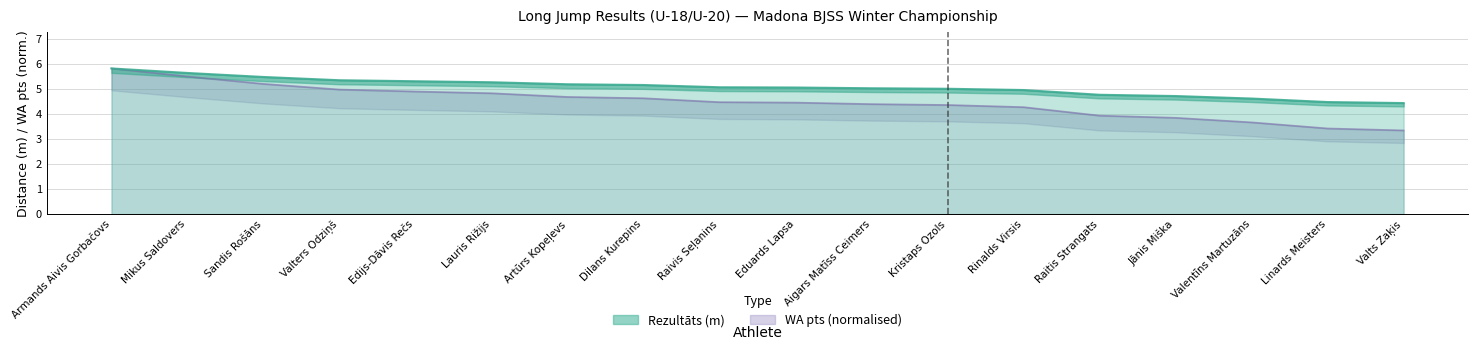

List the series in order of their overall mean, highest first.

Rezultāts, WA